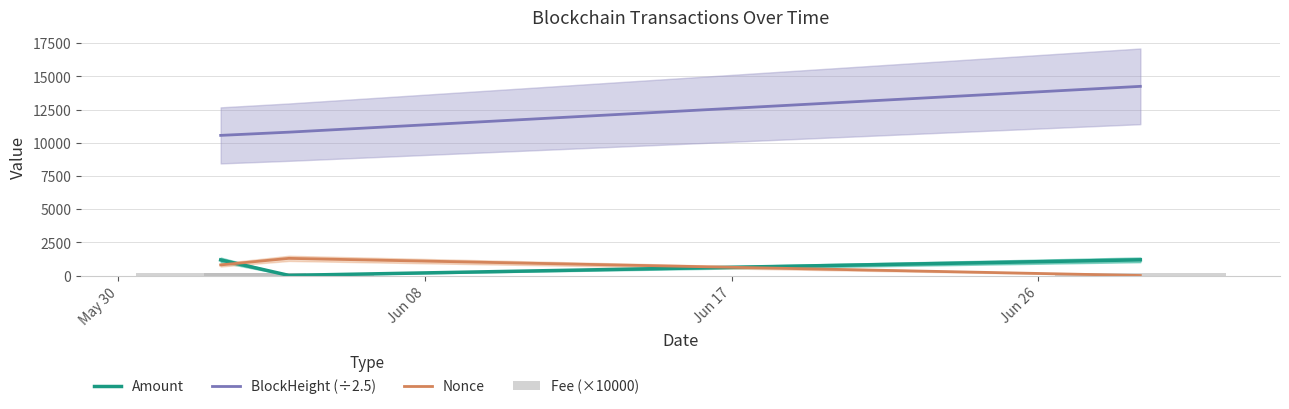

Reading left to right, extract all data points from this chart.

Amount: 1175.0	9.1	1183.1
BlockHeight (÷2.5): 10555.2	10797.6	14248.0
Nonce: 800.0	1292.0	0.0
Fee (×10000): 200.0	200.0	200.0